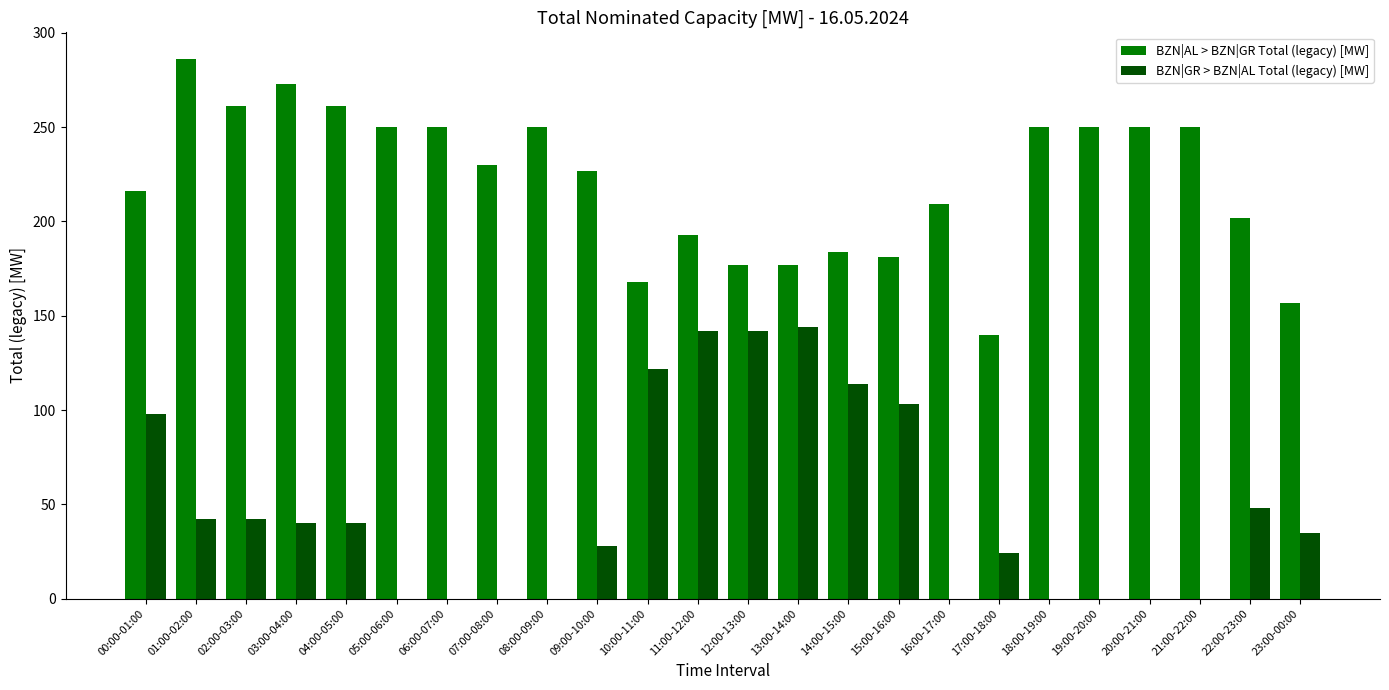

Reading left to right, what are all the values shown in this chart?

BZN|AL > BZN|GR Total (legacy) [MW]: 00:00-01:00=216	01:00-02:00=286	02:00-03:00=261	03:00-04:00=273	04:00-05:00=261	05:00-06:00=250	06:00-07:00=250	07:00-08:00=230	08:00-09:00=250	09:00-10:00=227	10:00-11:00=168	11:00-12:00=193	12:00-13:00=177	13:00-14:00=177	14:00-15:00=184	15:00-16:00=181	16:00-17:00=209	17:00-18:00=140	18:00-19:00=250	19:00-20:00=250	20:00-21:00=250	21:00-22:00=250	22:00-23:00=202	23:00-00:00=157
BZN|GR > BZN|AL Total (legacy) [MW]: 00:00-01:00=98	01:00-02:00=42	02:00-03:00=42	03:00-04:00=40	04:00-05:00=40	05:00-06:00=0	06:00-07:00=0	07:00-08:00=0	08:00-09:00=0	09:00-10:00=28	10:00-11:00=122	11:00-12:00=142	12:00-13:00=142	13:00-14:00=144	14:00-15:00=114	15:00-16:00=103	16:00-17:00=0	17:00-18:00=24	18:00-19:00=0	19:00-20:00=0	20:00-21:00=0	21:00-22:00=0	22:00-23:00=48	23:00-00:00=35